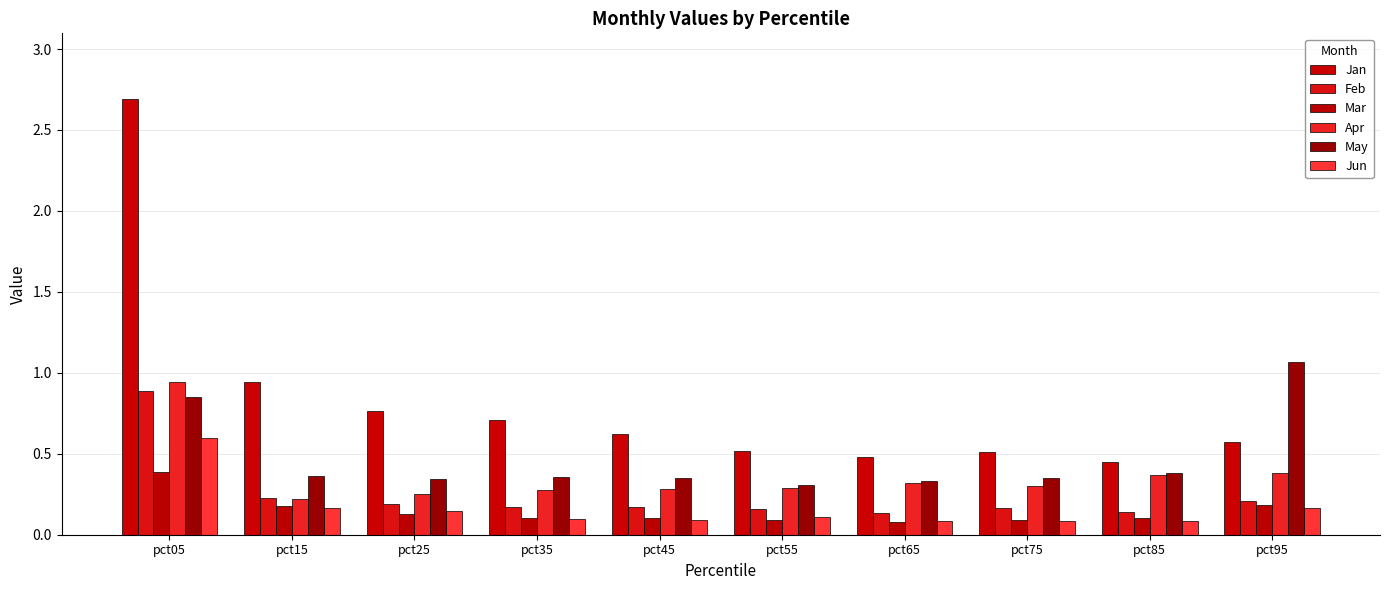

Reading left to right, what are all the values shown in this chart?

Jan: pct05=2.7	pct15=0.9	pct25=0.8	pct35=0.7	pct45=0.6	pct55=0.5	pct65=0.5	pct75=0.5	pct85=0.5	pct95=0.6
Feb: pct05=0.9	pct15=0.2	pct25=0.2	pct35=0.2	pct45=0.2	pct55=0.2	pct65=0.1	pct75=0.2	pct85=0.1	pct95=0.2
Mar: pct05=0.4	pct15=0.2	pct25=0.1	pct35=0.1	pct45=0.1	pct55=0.1	pct65=0.1	pct75=0.1	pct85=0.1	pct95=0.2
Apr: pct05=0.9	pct15=0.2	pct25=0.3	pct35=0.3	pct45=0.3	pct55=0.3	pct65=0.3	pct75=0.3	pct85=0.4	pct95=0.4
May: pct05=0.8	pct15=0.4	pct25=0.3	pct35=0.4	pct45=0.4	pct55=0.3	pct65=0.3	pct75=0.3	pct85=0.4	pct95=1.1
Jun: pct05=0.6	pct15=0.2	pct25=0.1	pct35=0.1	pct45=0.1	pct55=0.1	pct65=0.1	pct75=0.1	pct85=0.1	pct95=0.2